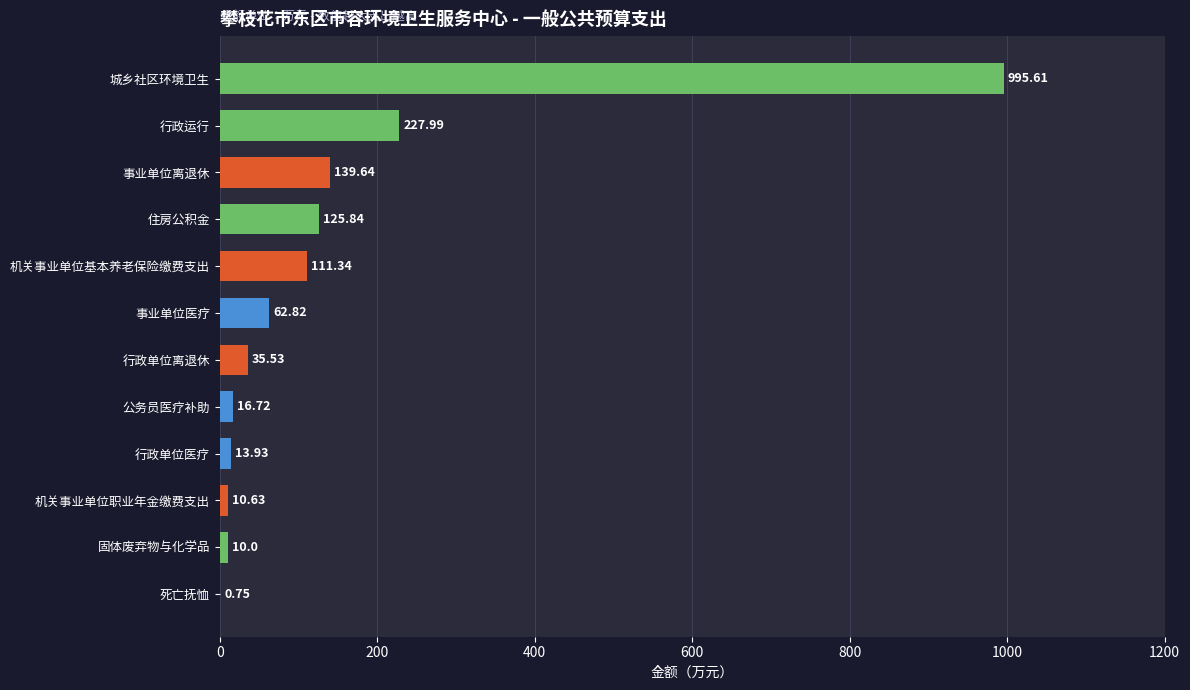

What is the sum of all values?

1750.8